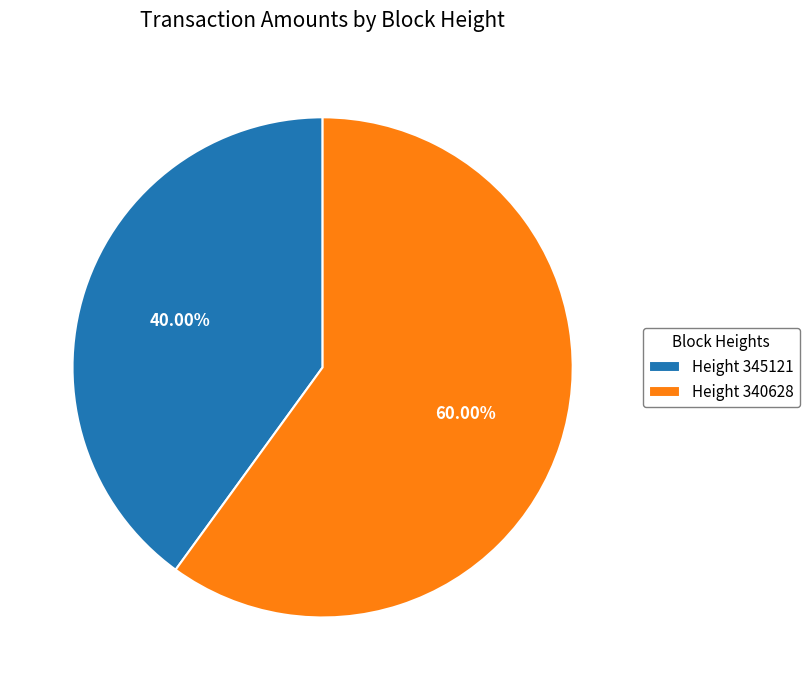

Combined, do Height 340628 and Height 345121 account for over 50%?

Yes